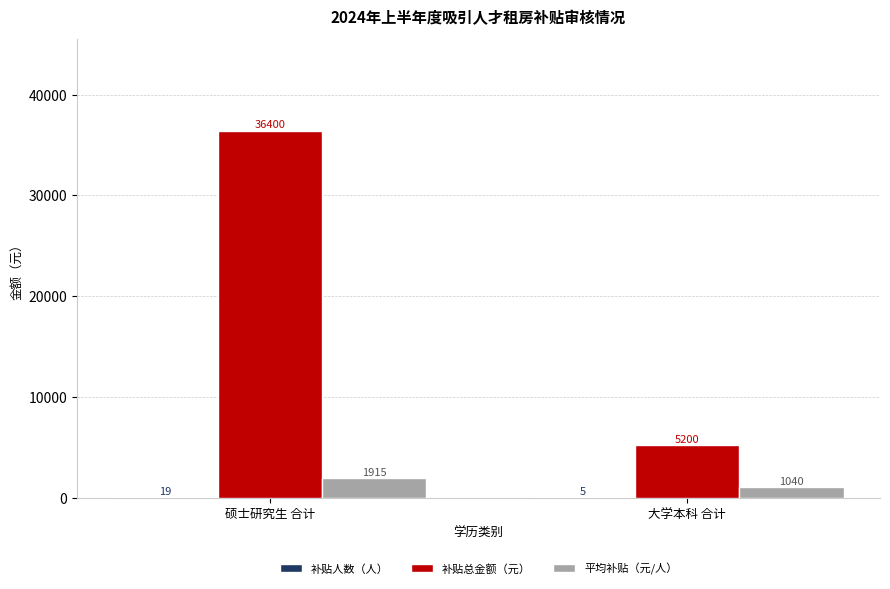

Which series changed the most between 硕士研究生 合计 and 大学本科 合计?

补贴总金额（元）